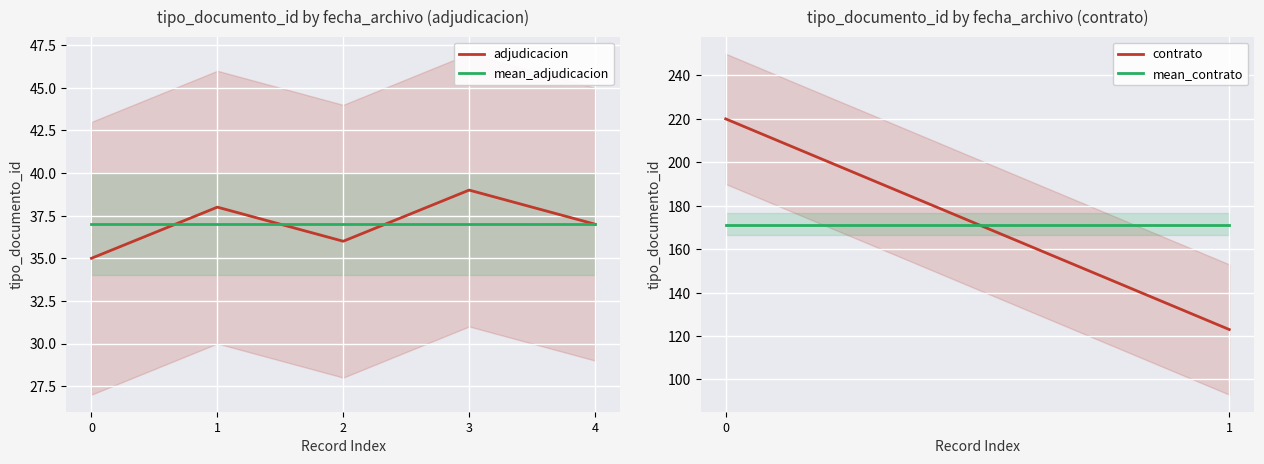

What is the sum of all values?

185